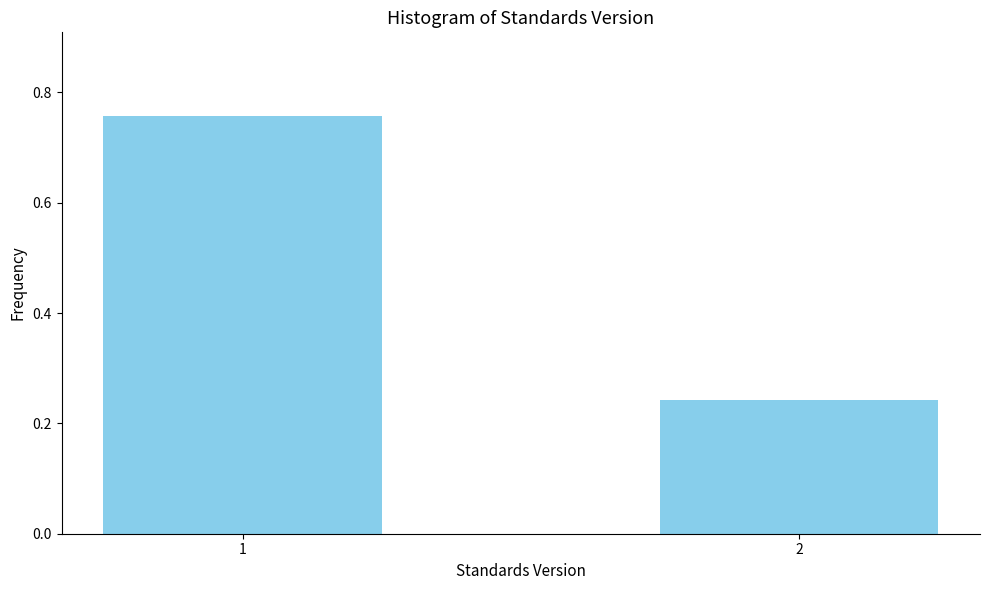

List the labels in order of value, smallest first.

2, 1